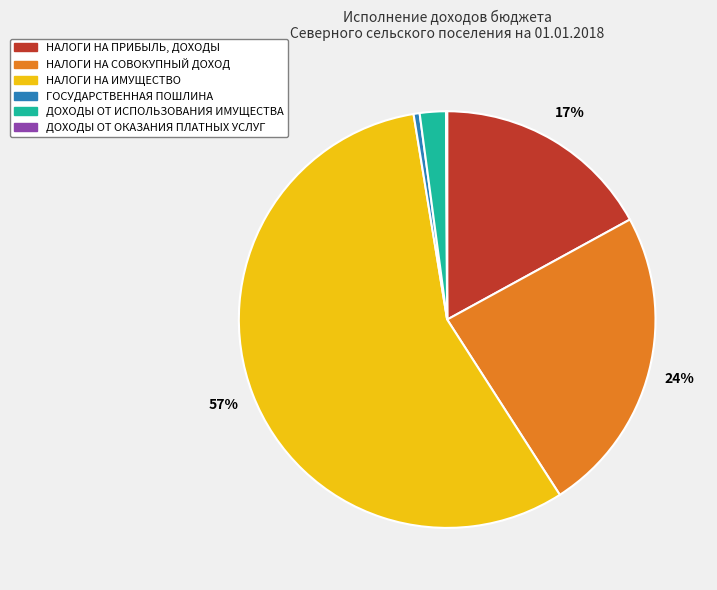

To the nearest percent, what is the combined percentage of ГОСУДАРСТВЕННАЯ ПОШЛИНА and НАЛОГИ НА СОВОКУПНЫЙ ДОХОД?

24%